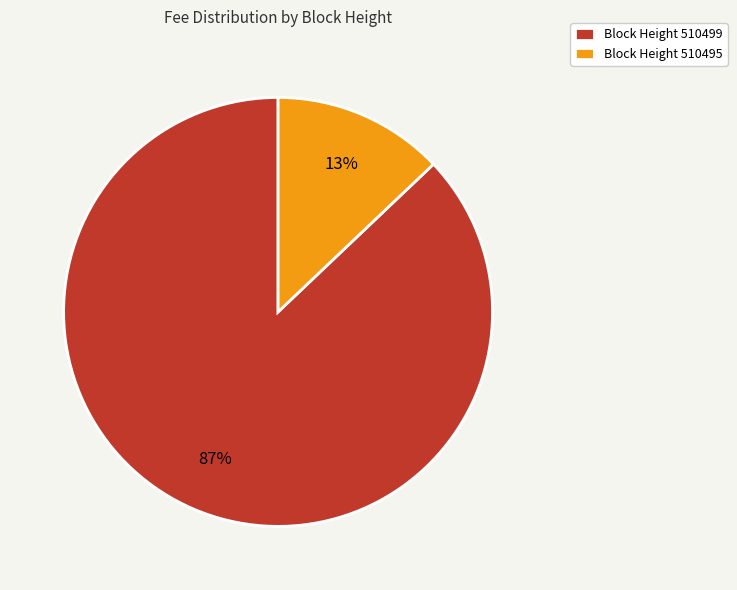

To the nearest percent, what portion does Block Height 510495 represent?

13%